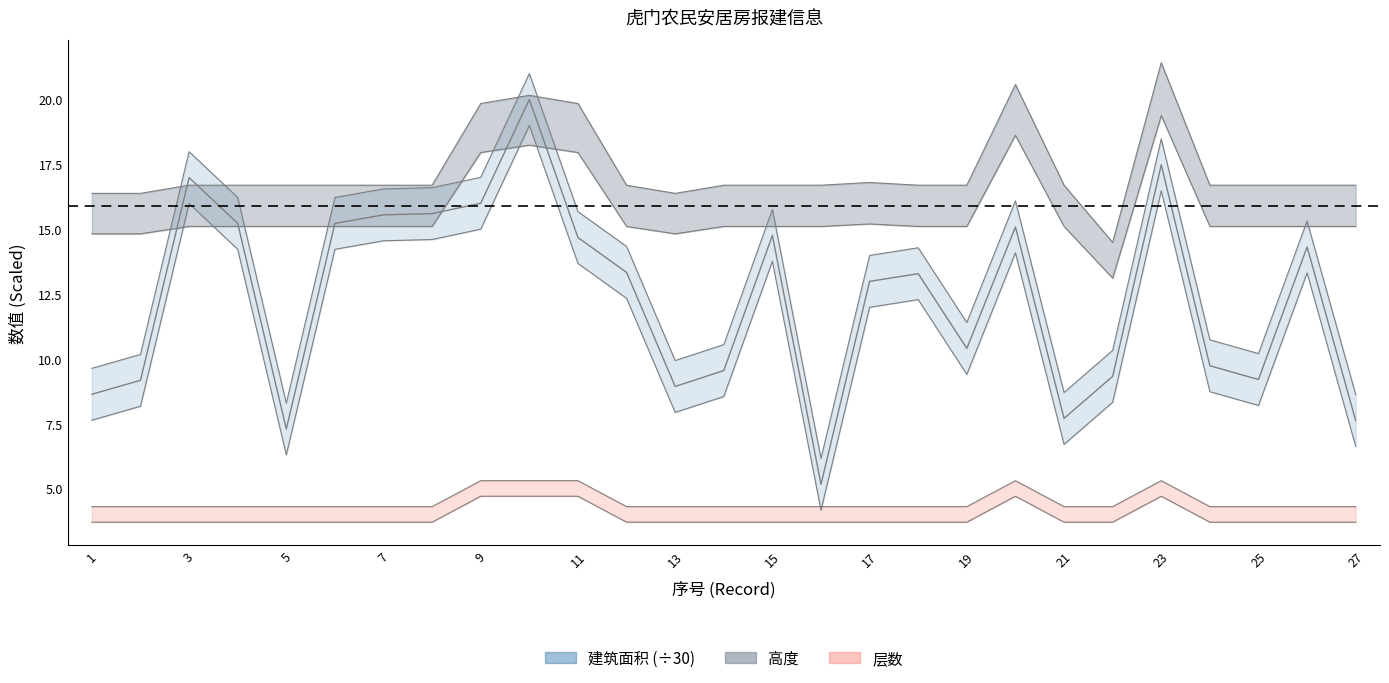

How many lines are shown in the chart?

3